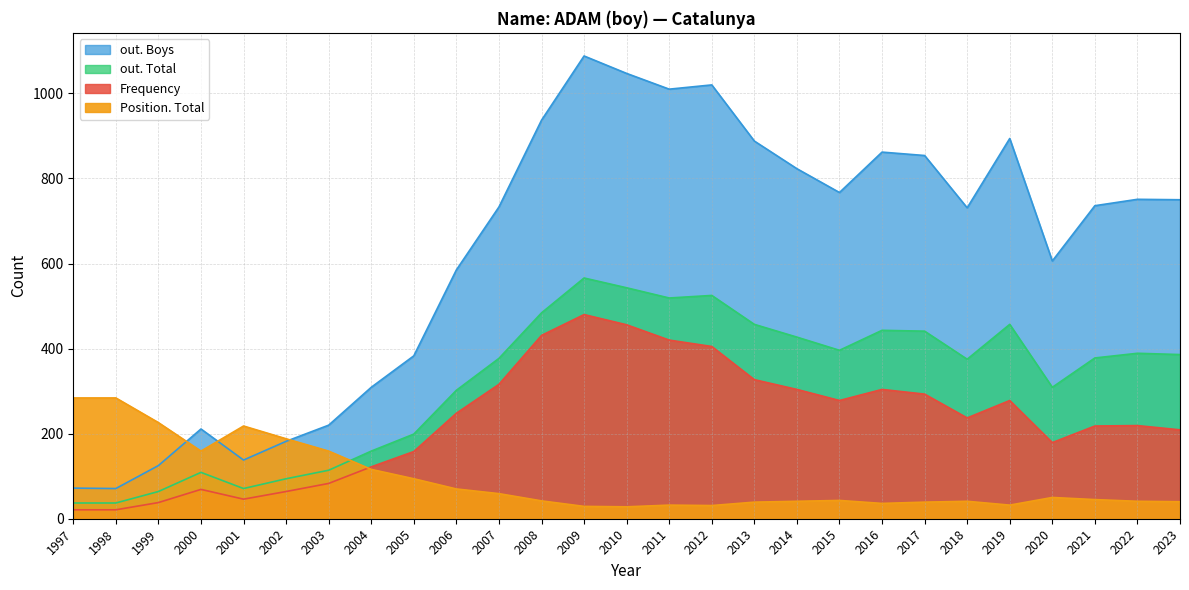

The out. Boys series shows 537 at 2005. True or false?

False